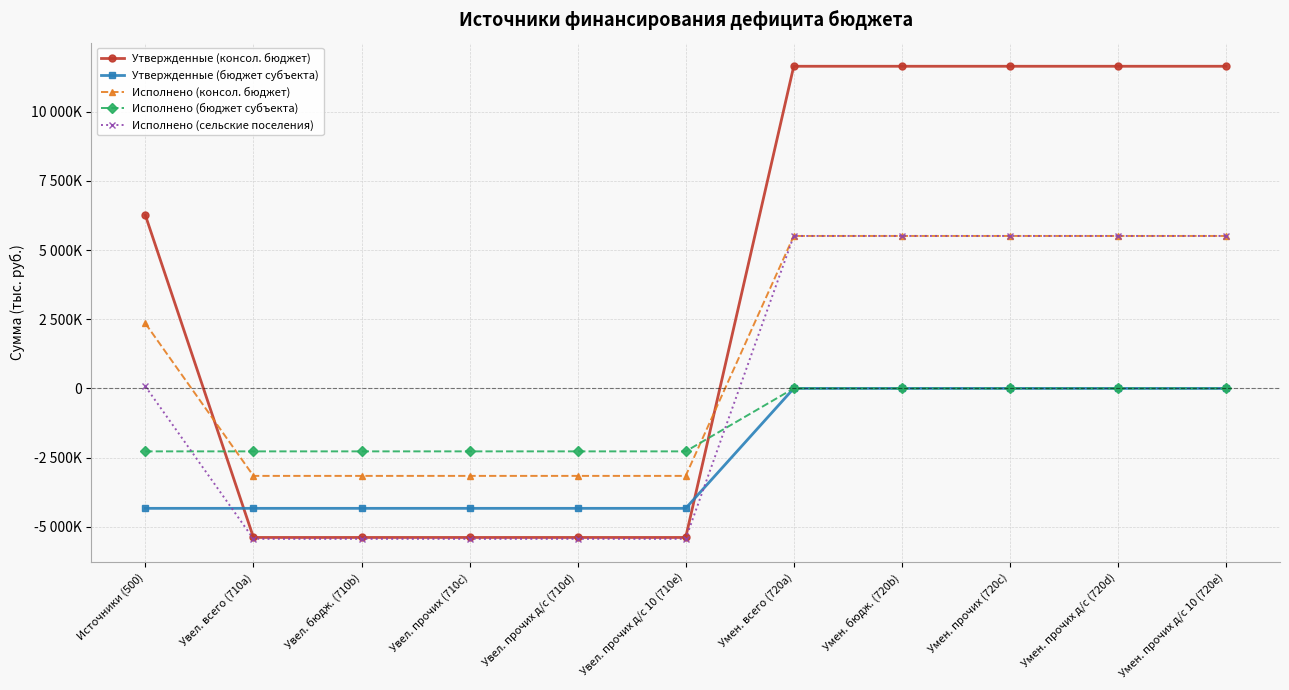

Which series ends up on top after the final intersection of Утвержденные (бюджет субъекта) and Исполнено (сельские поселения)?

Исполнено (сельские поселения)